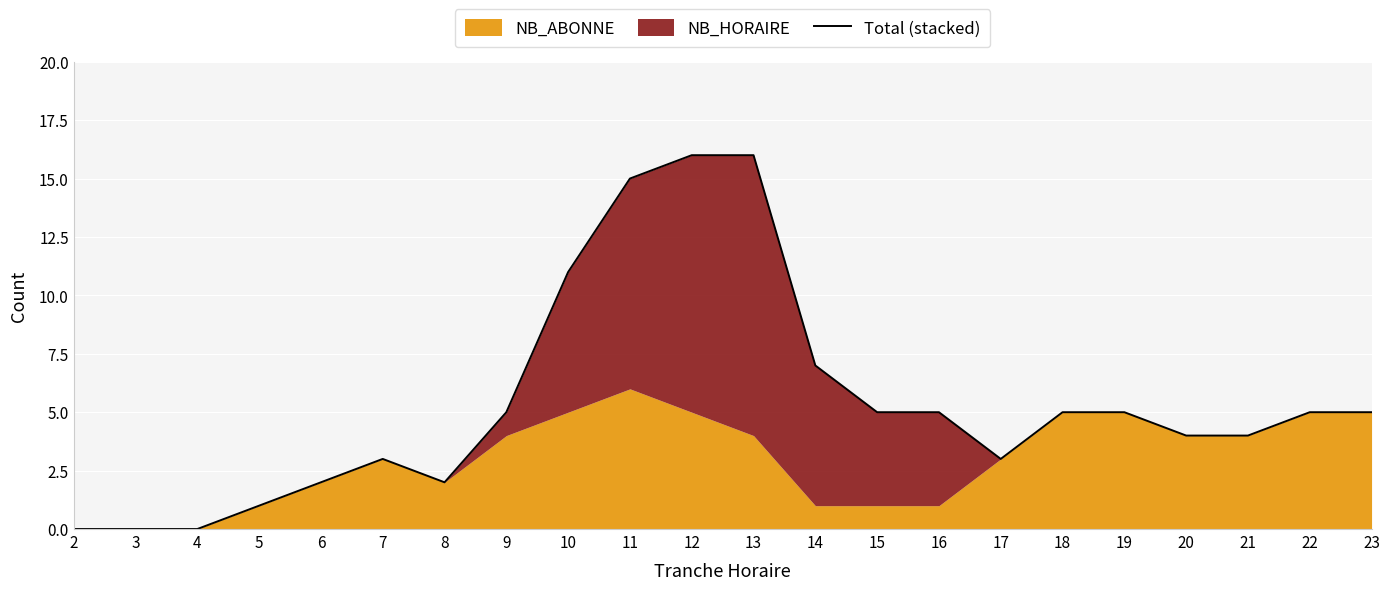

Approximately how many times larger is the value at 23 compared to 18?

1.0